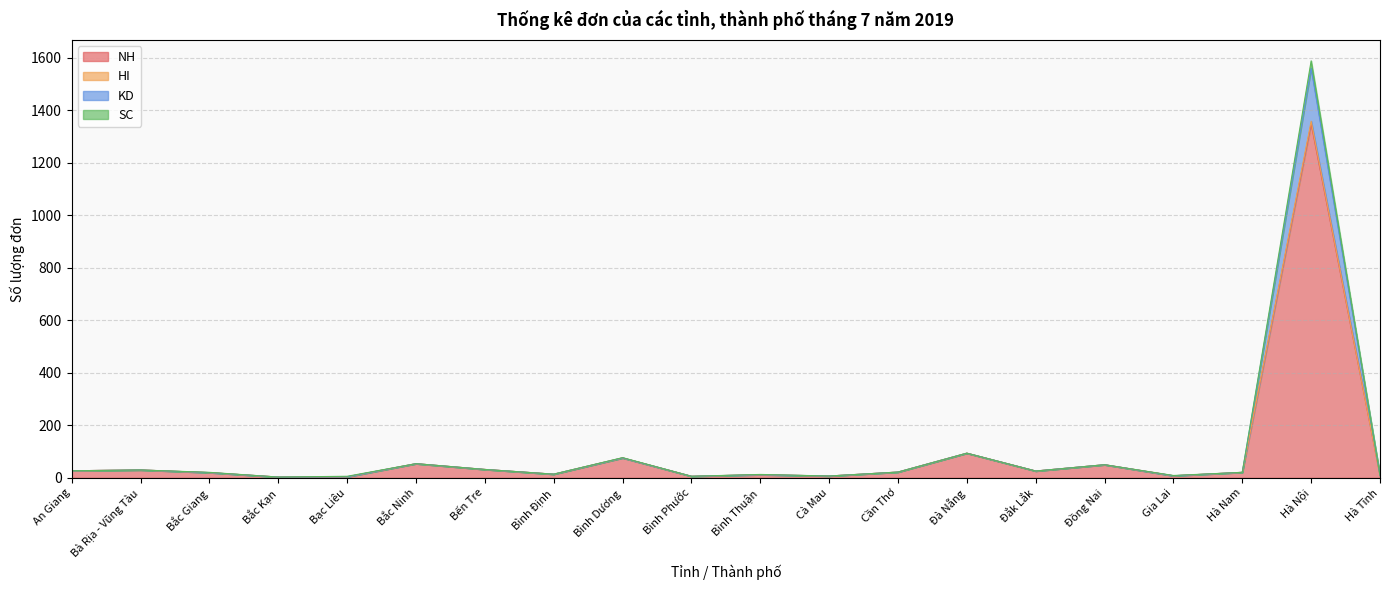

The SC series shows 19 at Đồng Nai. True or false?

False